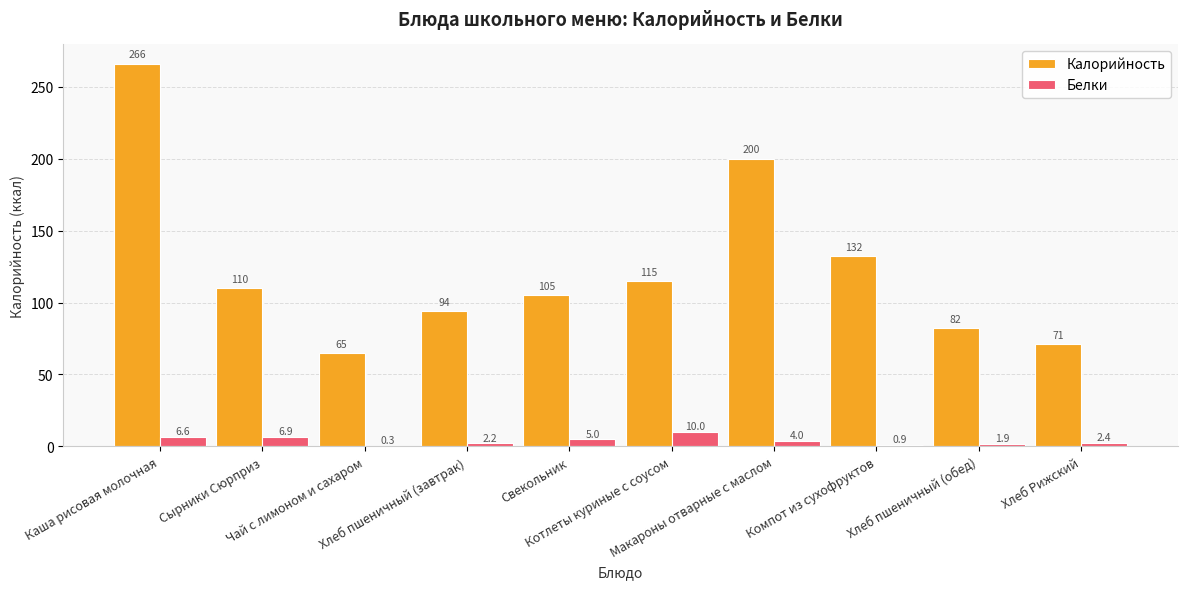

What is the highest value of the Калорийность series?

266.0